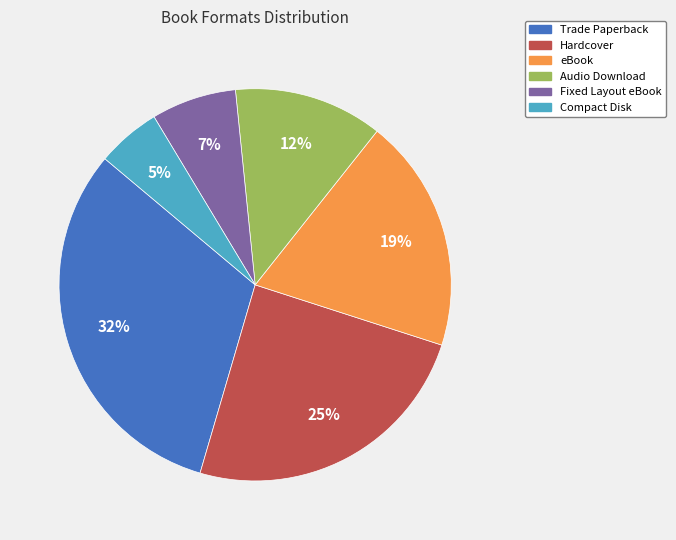

Is there a majority slice in this chart?

No